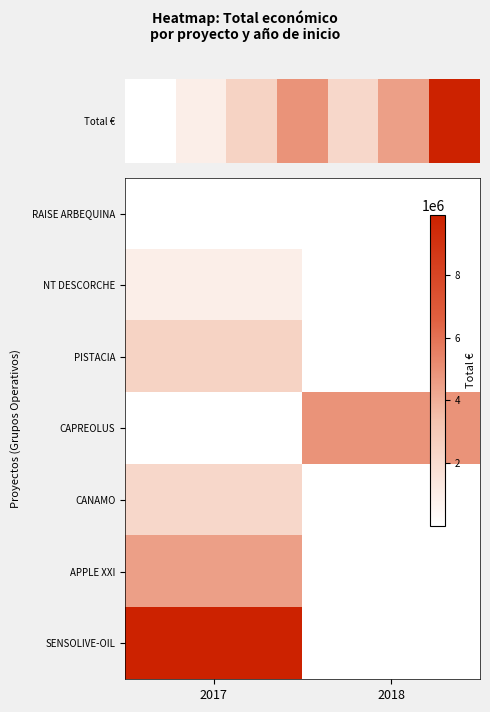

Which category has the highest value across all series?

2017